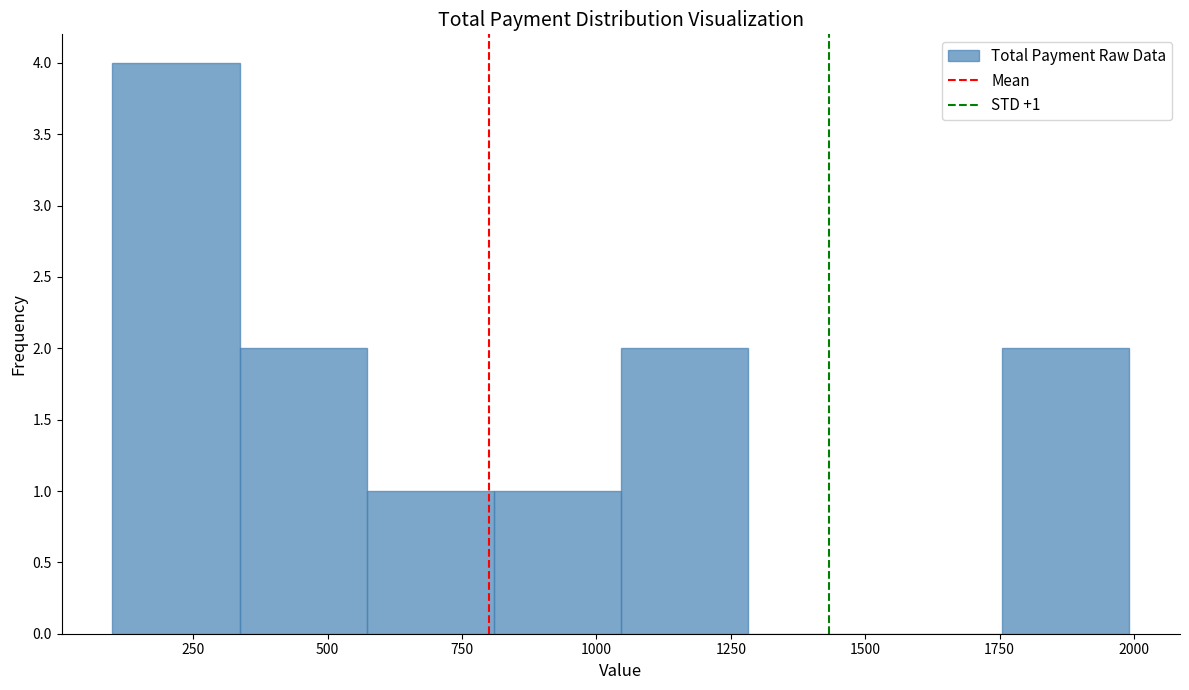

Which range on the x-axis has the tallest bar?

100 to 350